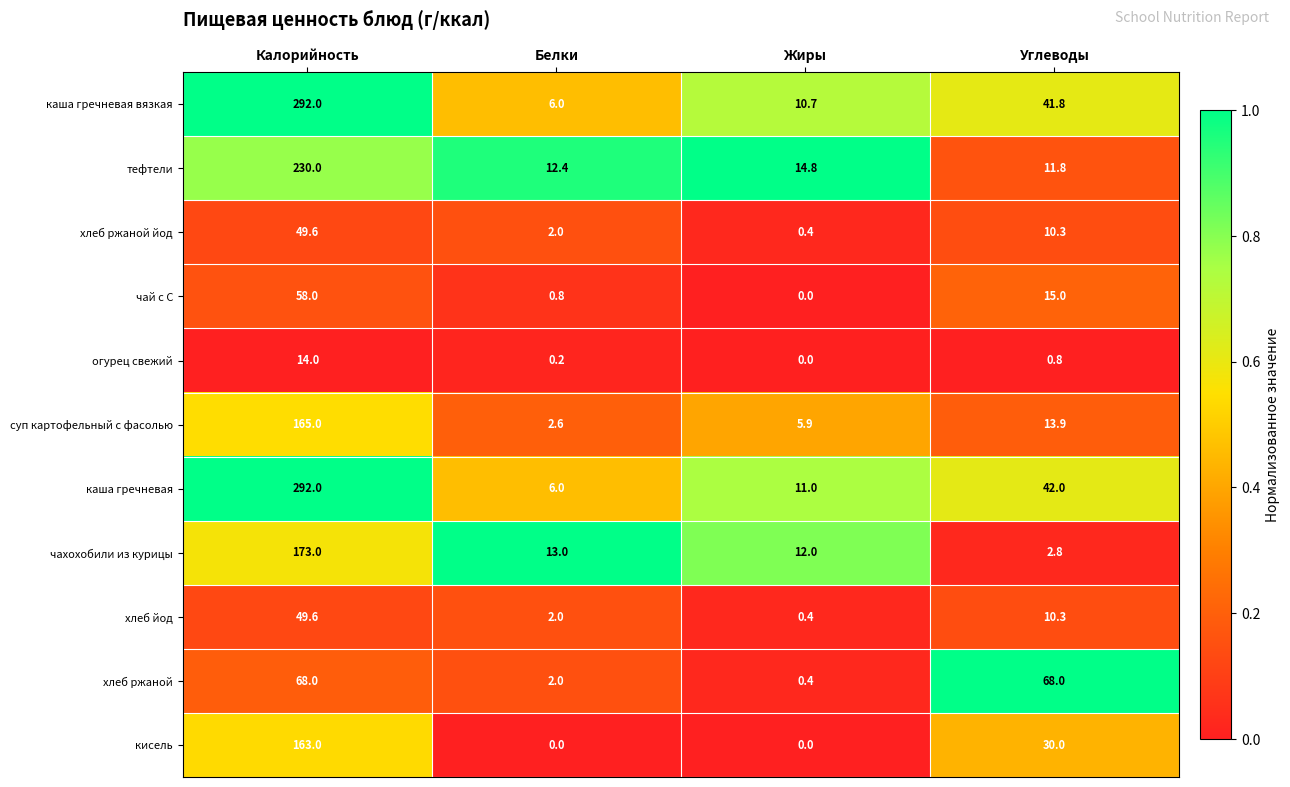

Between Белки and Углеводы, which series saw the biggest shift?

хлеб ржаной